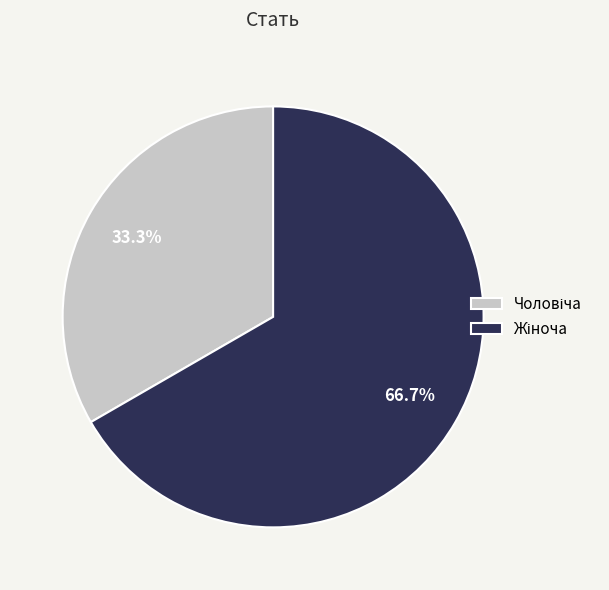

Is there a majority slice in this chart?

Yes